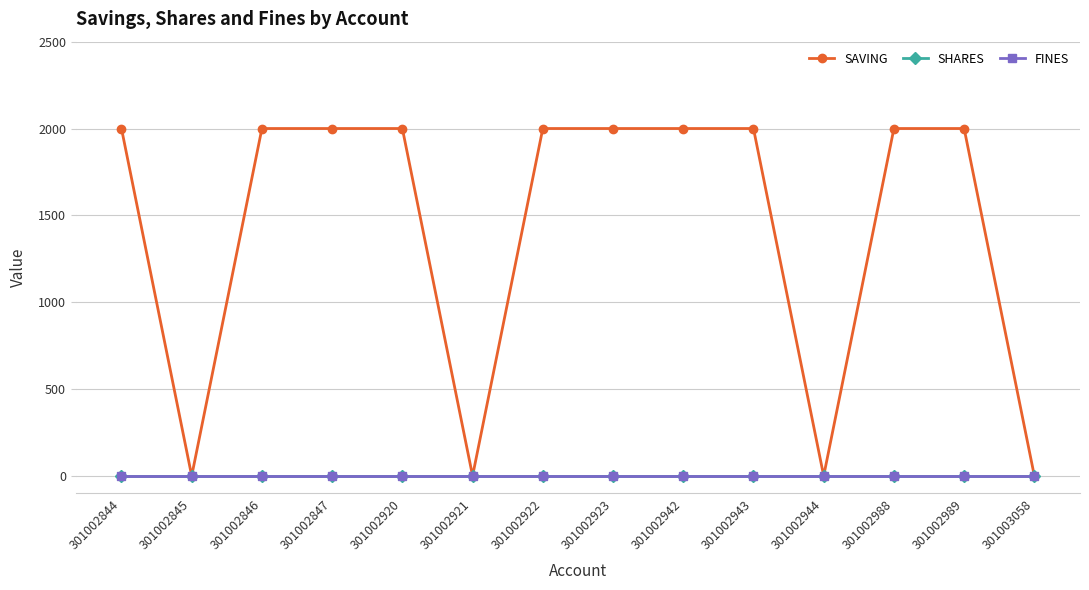

Which category has the highest value in the FINES series?

301002844